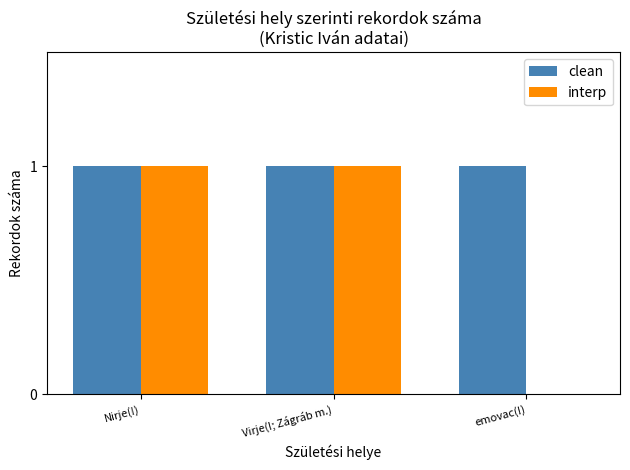

Which series changed the most between Nirje(!) and emovac(!)?

interp